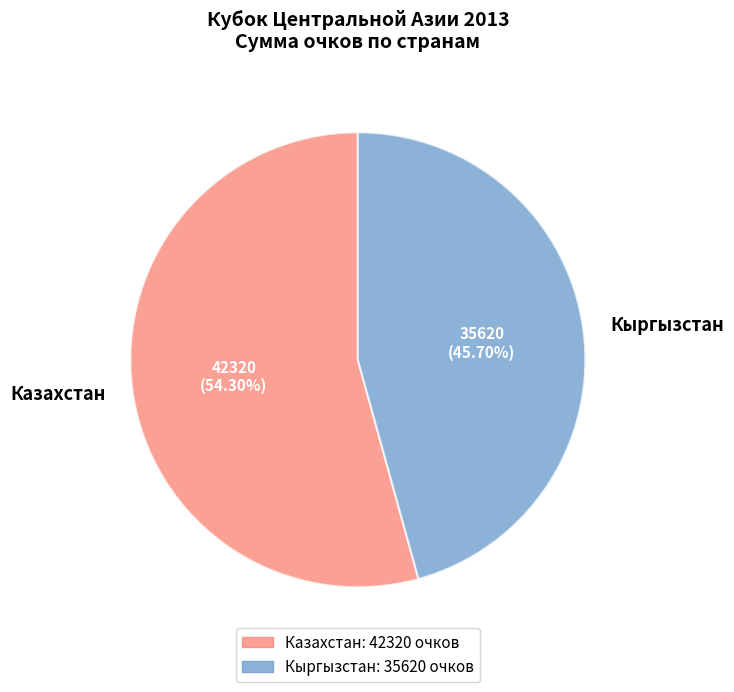

Count the number of slices in the pie.

2